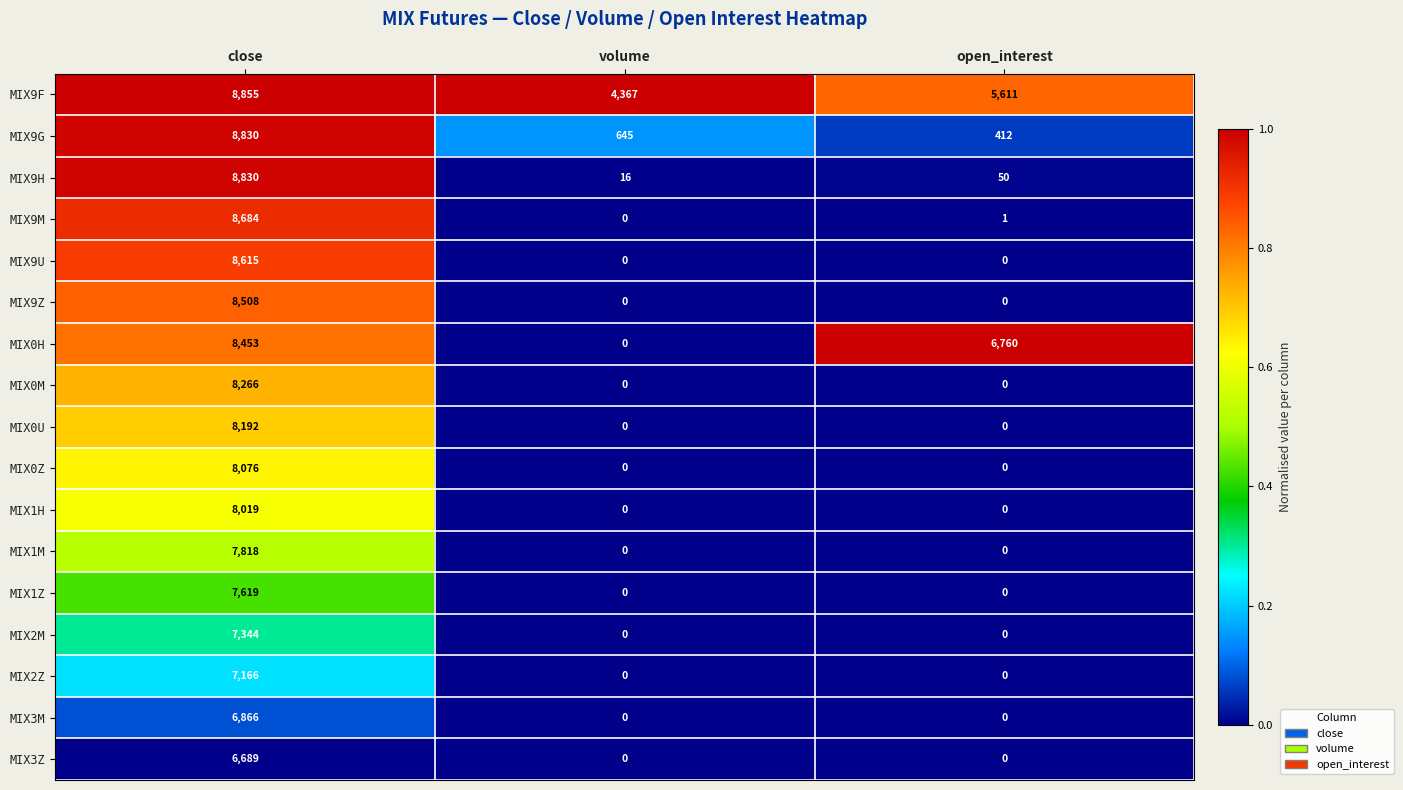

What is the highest value of the MIX9M series?

8684